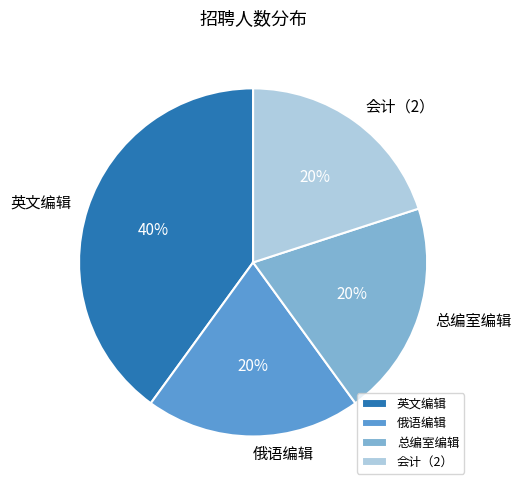

What percentage is the 总编室编辑 slice, to the nearest percent?

20%